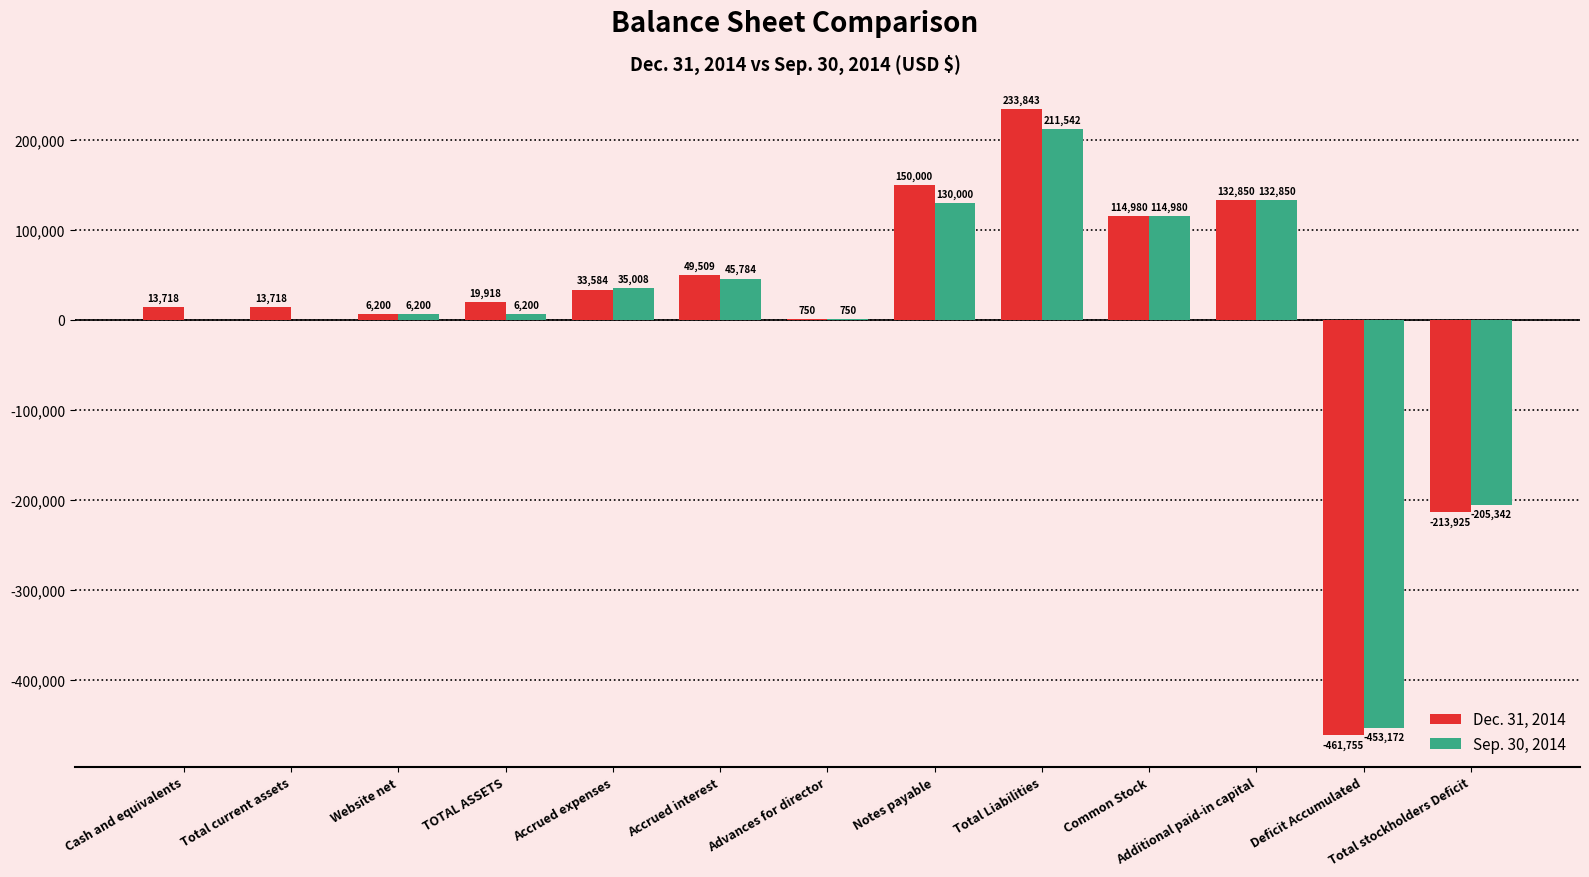

What is the sum of all Dec. 31, 2014 values?

93390